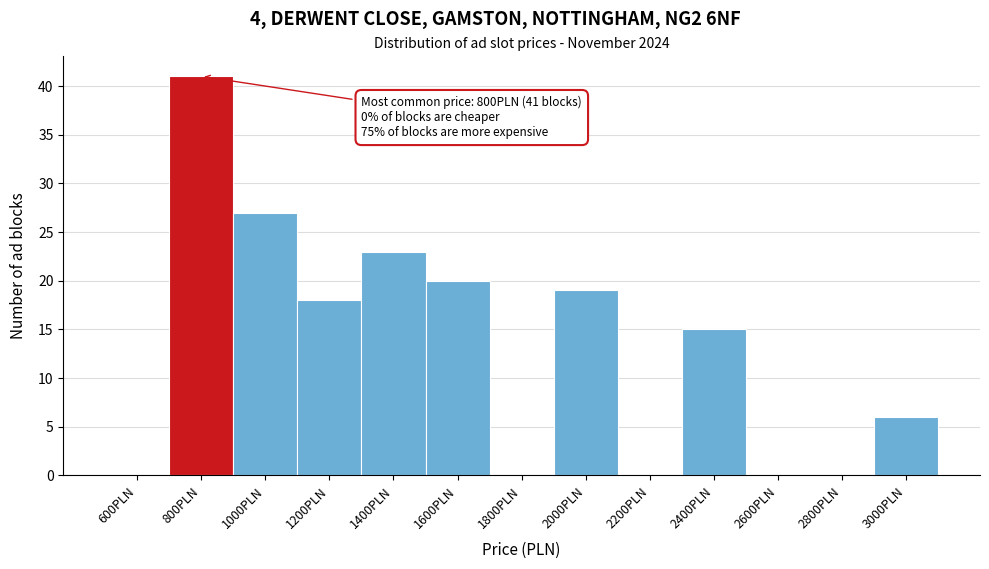

Reading left to right, list all the values displayed in this chart.

600PLN=0	800PLN=41	1000PLN=27	1200PLN=18	1400PLN=23	1600PLN=20	1800PLN=0	2000PLN=19	2200PLN=0	2400PLN=15	2600PLN=0	2800PLN=0	3000PLN=6